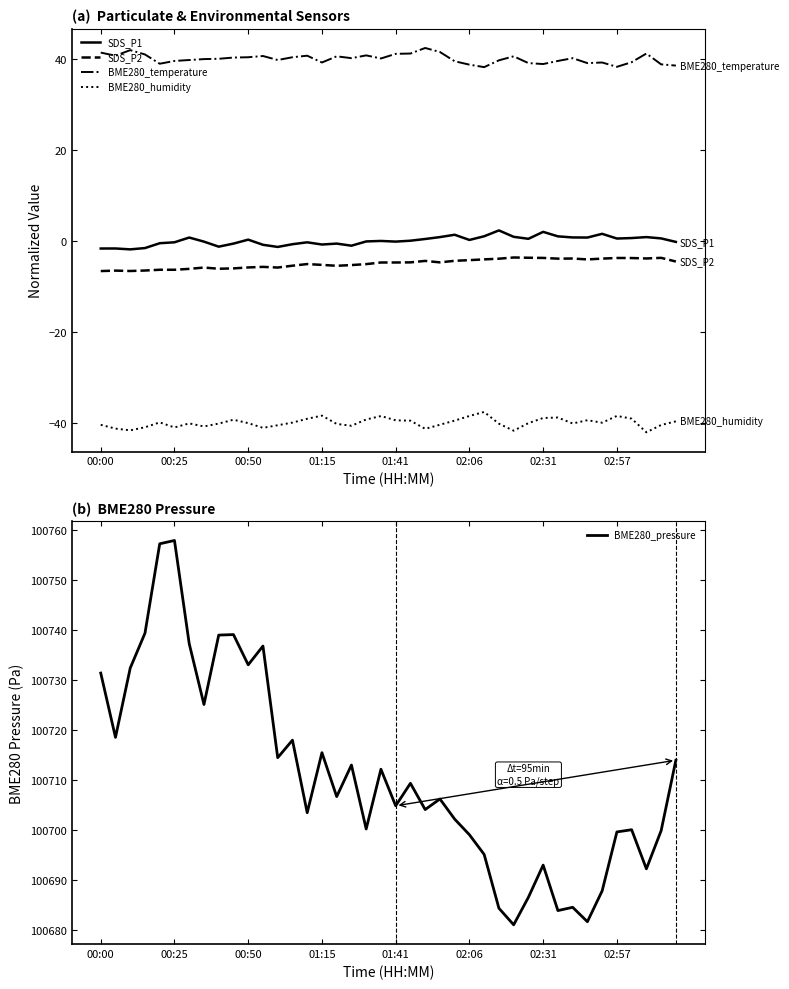

How many interior local peaks does the BME280_humidity series have?

9